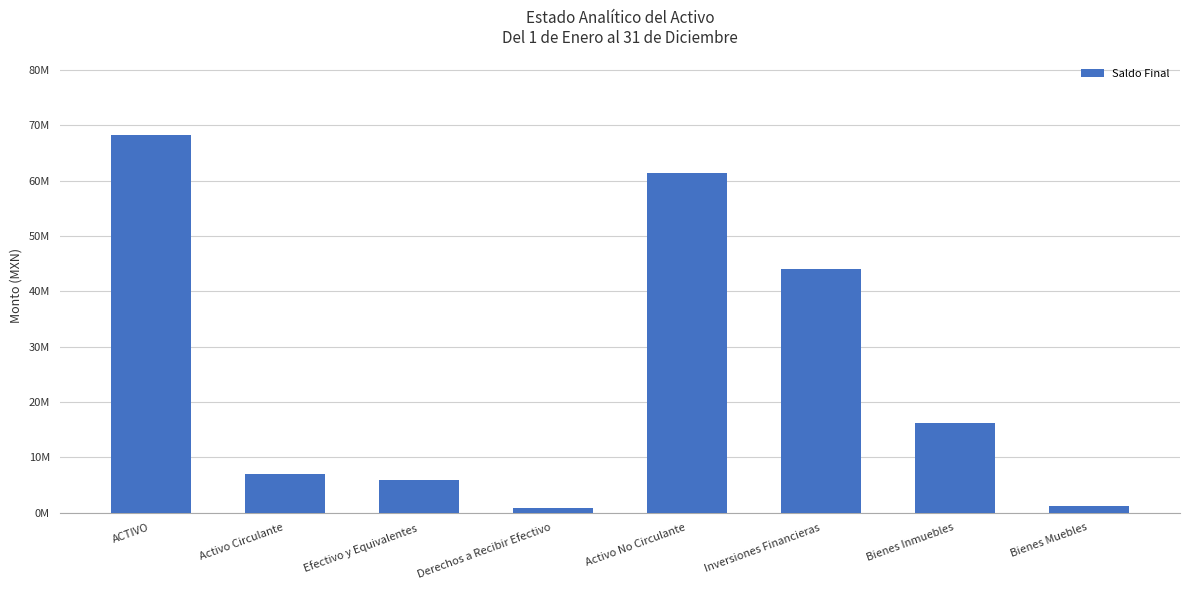

Does the chart contain any negative values?

No